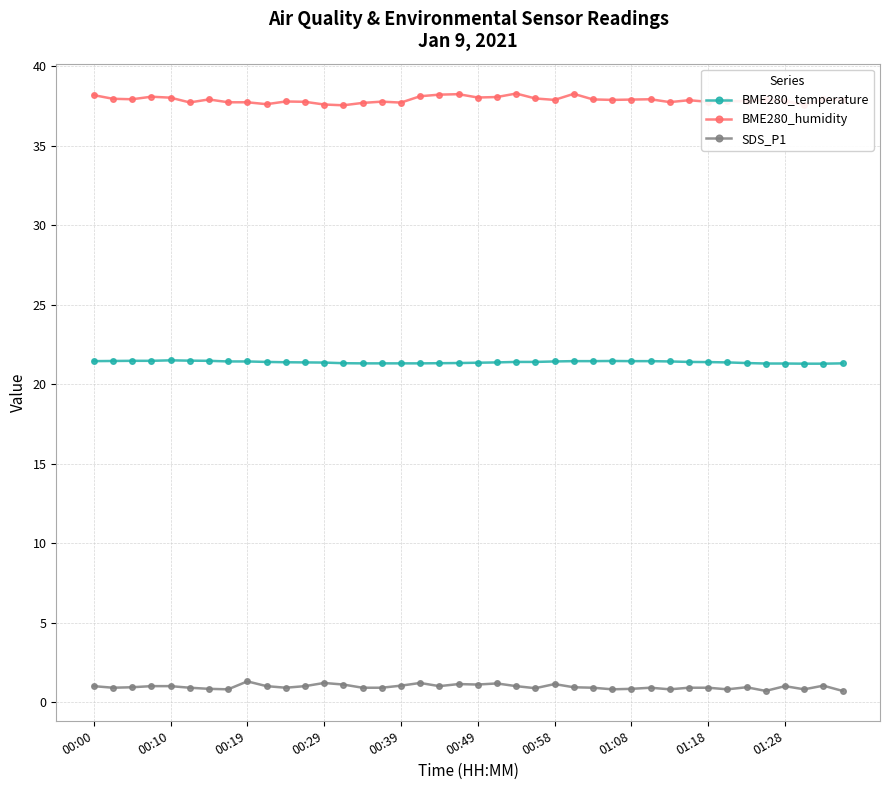

True or false: BME280_temperature and BME280_humidity cross at least once.

False